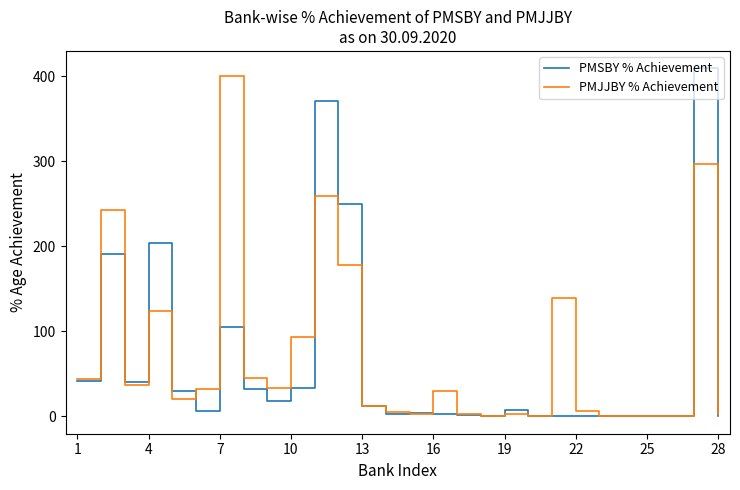

List the series in order of their peak value, lowest first.

PMJJBY % Achievement, PMSBY % Achievement